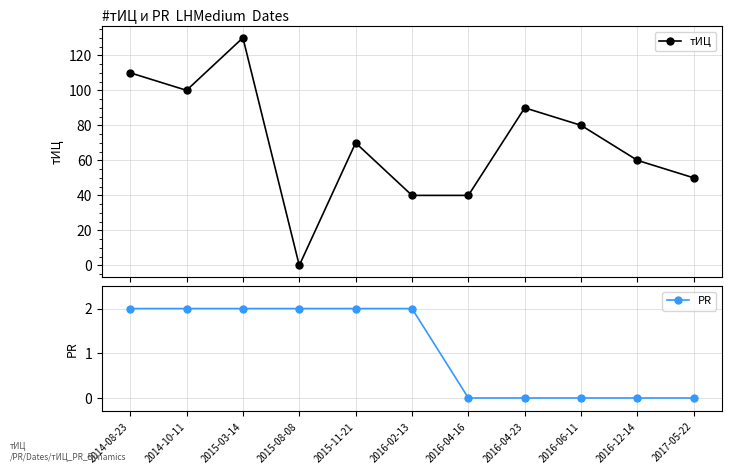

What is the average value of the PR series?

1